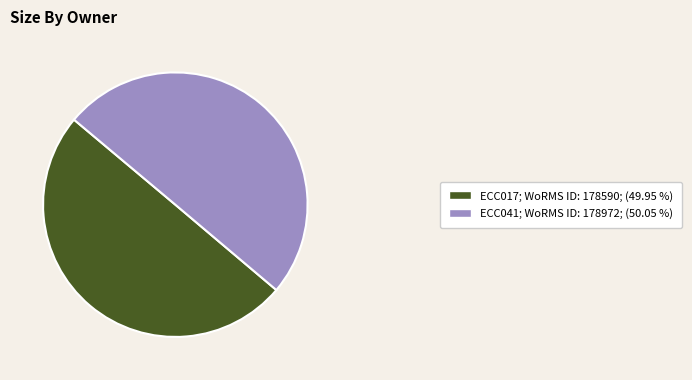

Approximately how many times larger is the value at ECC017 compared to ECC041?

1.0